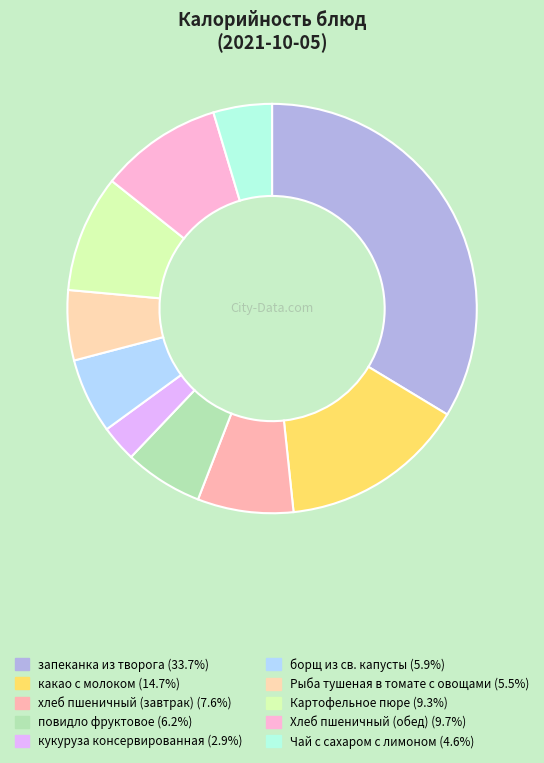

What is the total percentage of повидло фруктовое and кукуруза консервированная?

9.1%